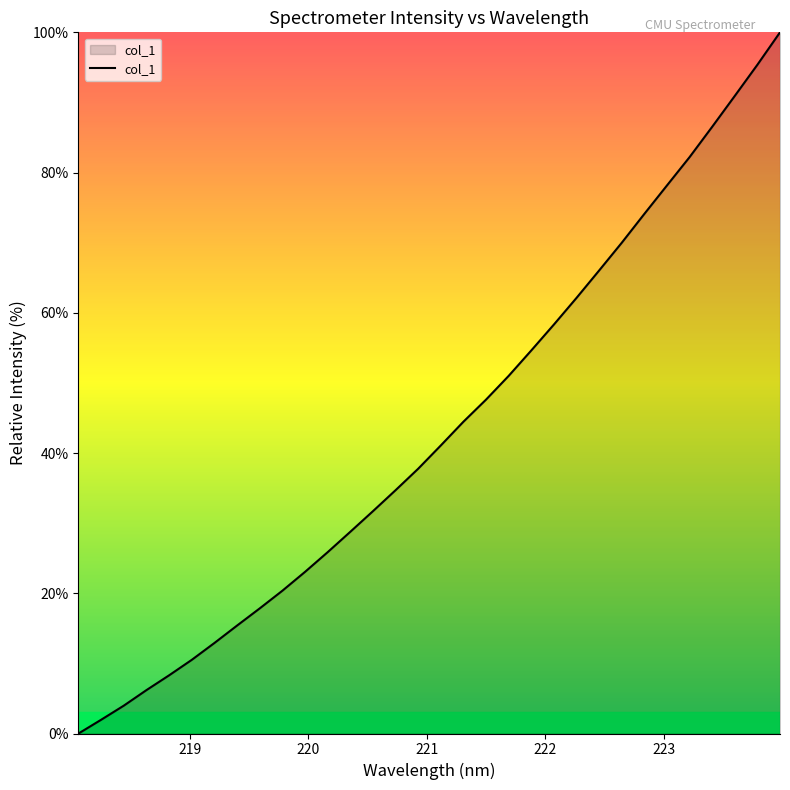

What is the greatest value displayed?

100.0